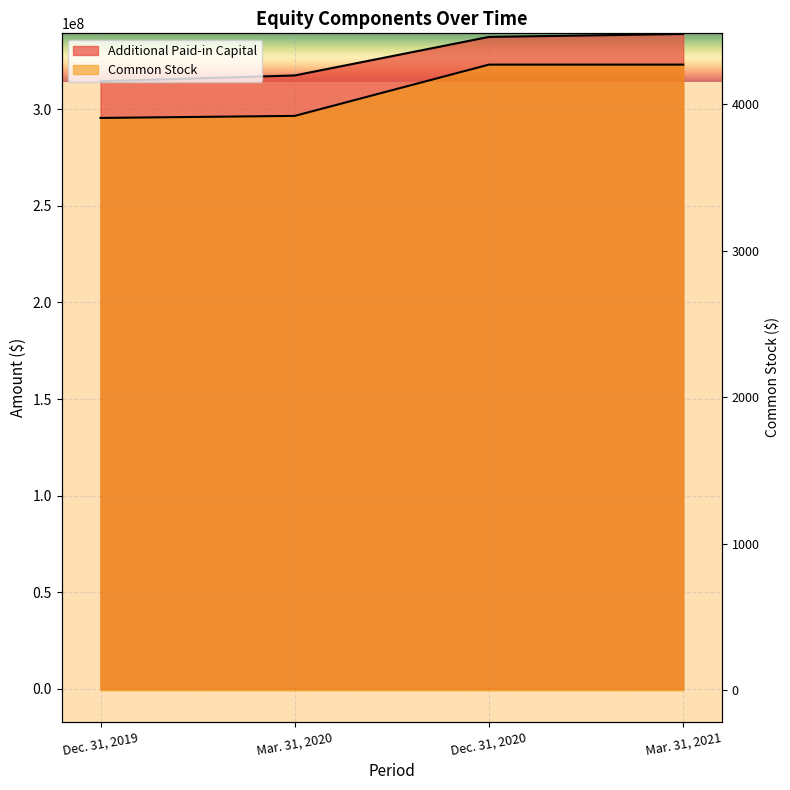

Is the value of Common Stock at Mar. 31, 2021 greater than the value of Additional Paid-in Capital at Mar. 31, 2021?

No